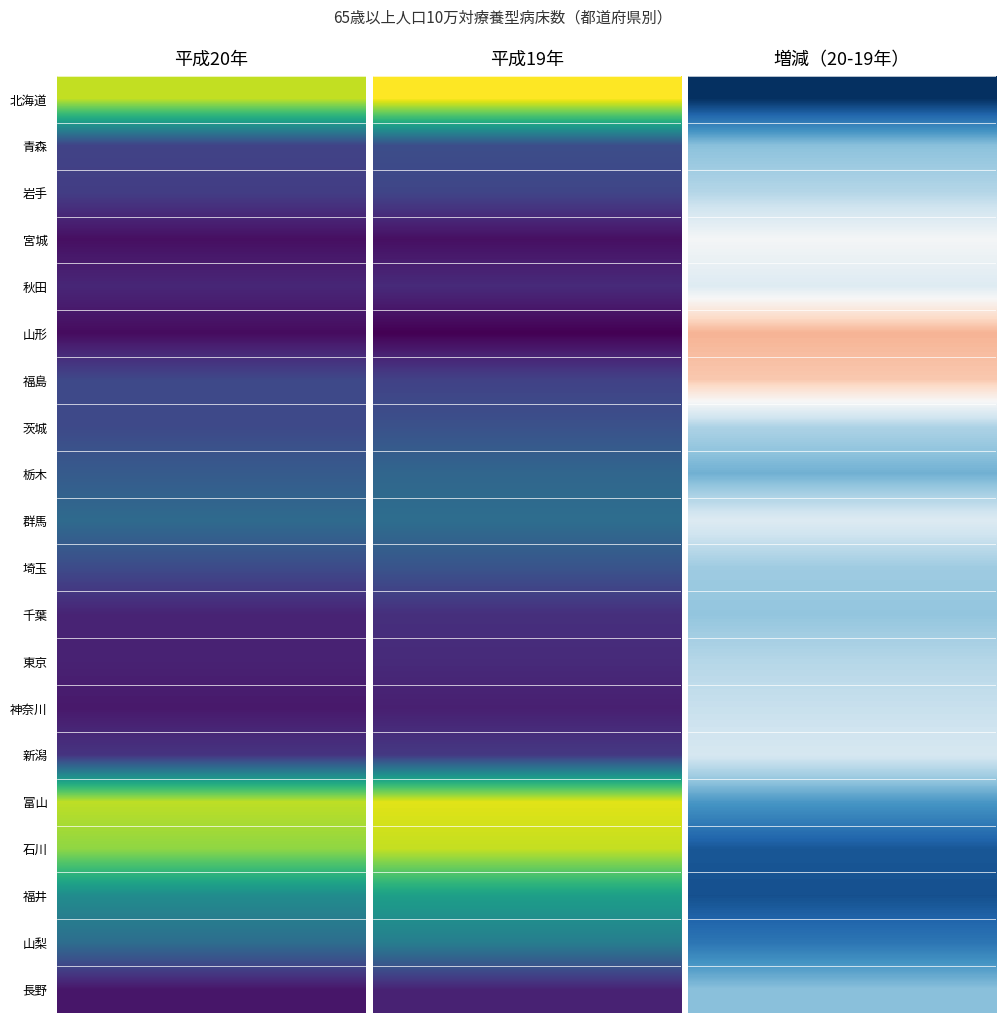

Rank the series by their maximum value, from highest to lowest.

北海道, 富山, 石川, 福井, 山梨, 群馬, 栃木, 埼玉, 茨城, 青森, 福島, 岩手, 新潟, 千葉, 東京, 秋田, 長野, 神奈川, 宮城, 山形